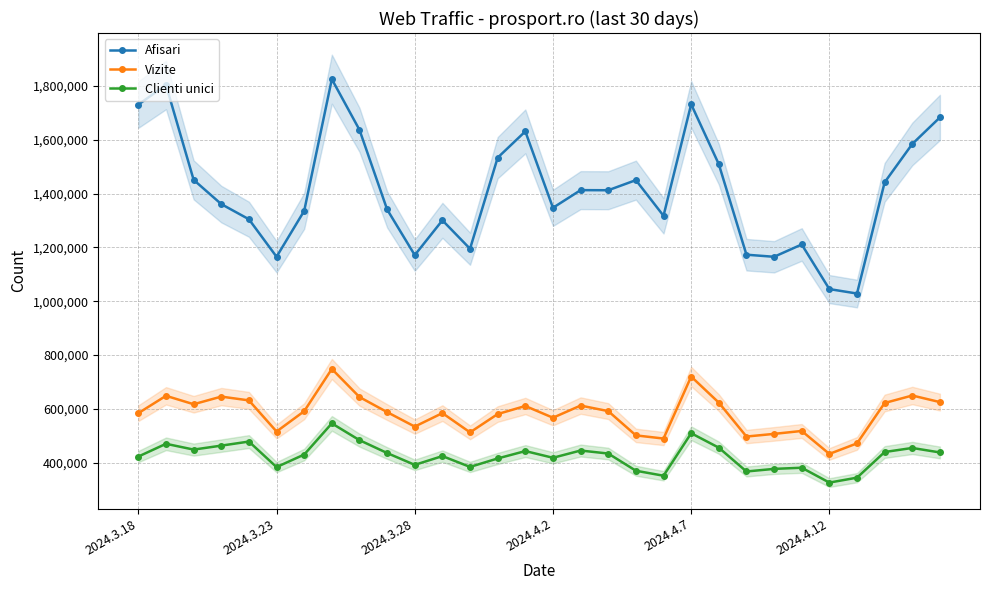

Which series has the largest range (max minus min)?

Afisari